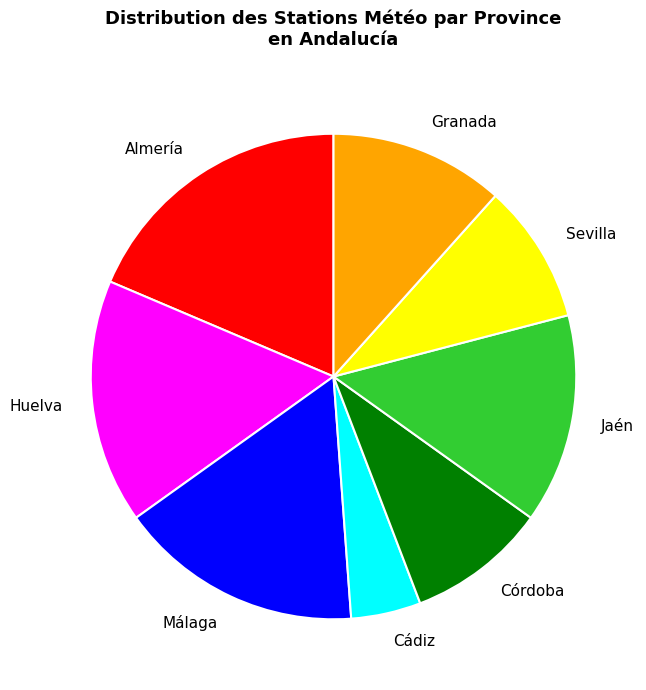

Approximately how many times larger is the value at Huelva compared to Jaén?

1.2